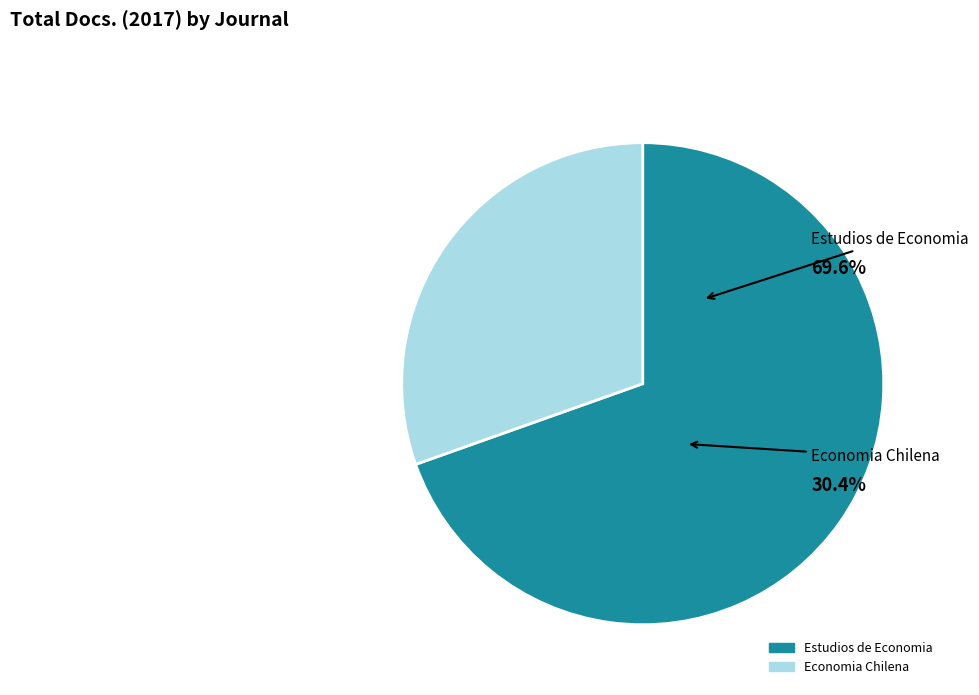

Which slice is the largest?

Estudios de Economia